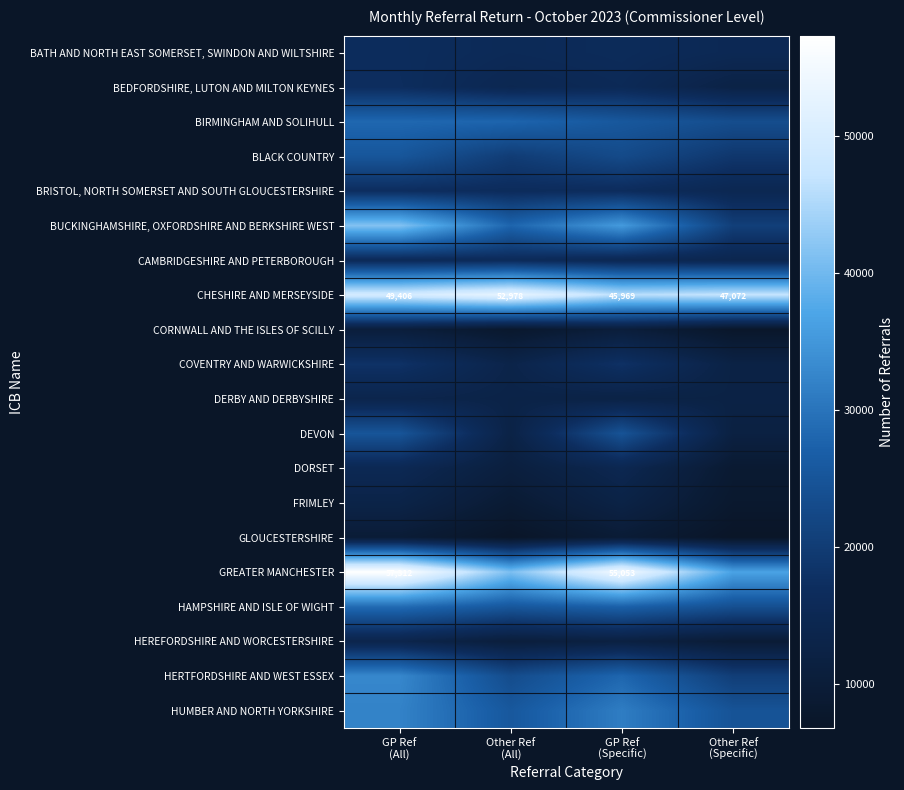

Which label corresponds to the largest value in the chart?

GP Ref
(All)